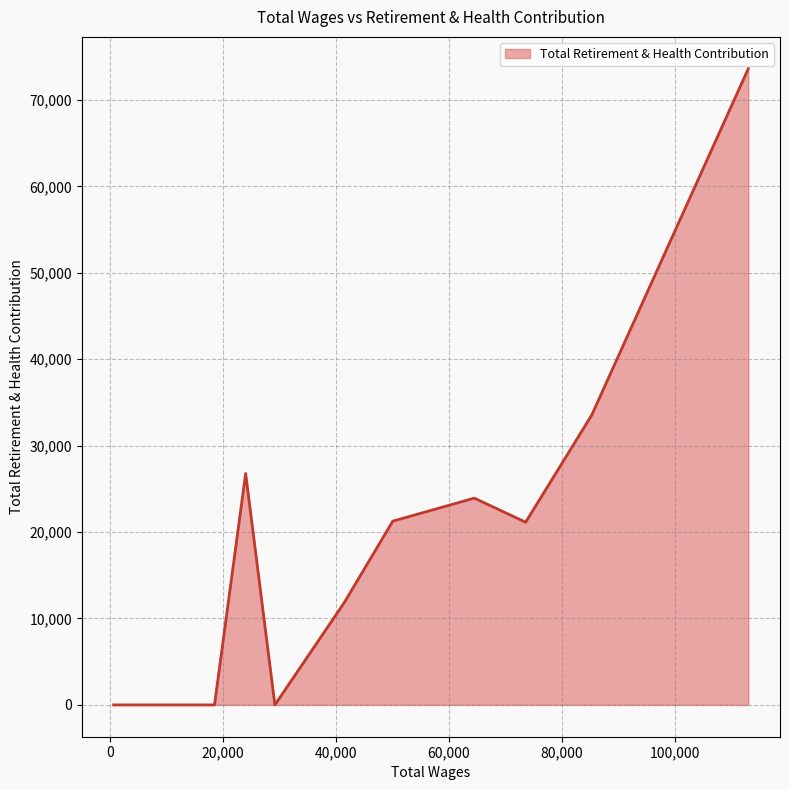

What is the difference between the maximum and second lowest values?

73621